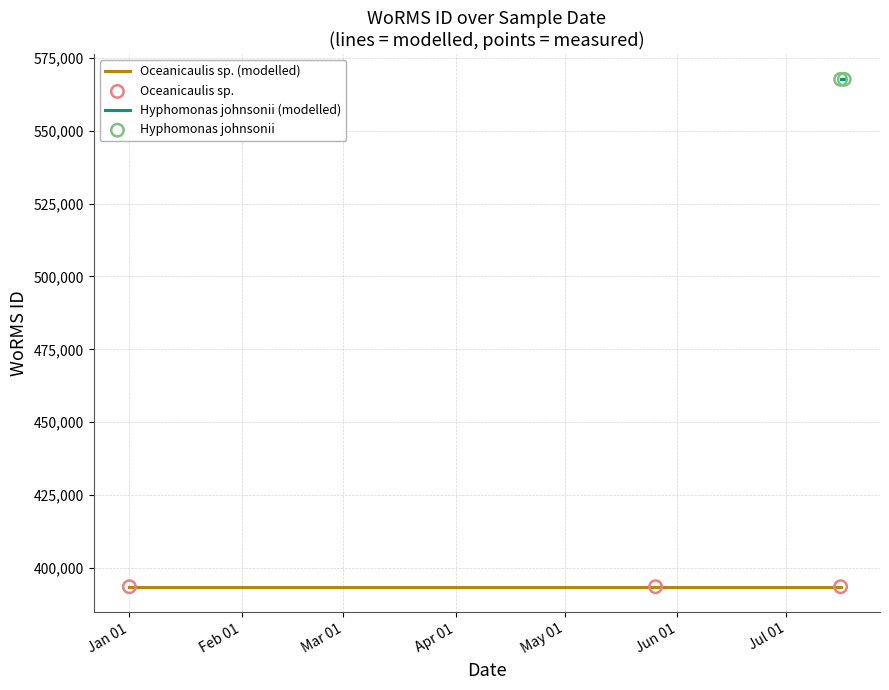

What is the ratio of the value at  to the value at 2014-07-16?

0.7